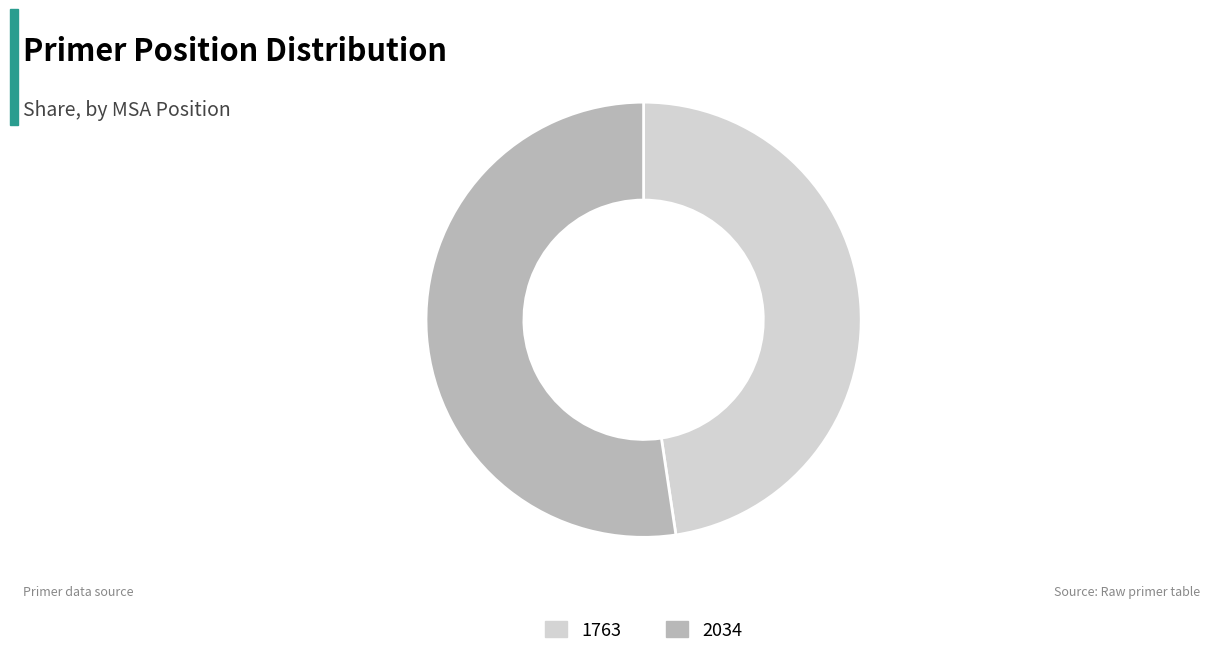

True or false: 2034 accounts for 52% of the total.

True